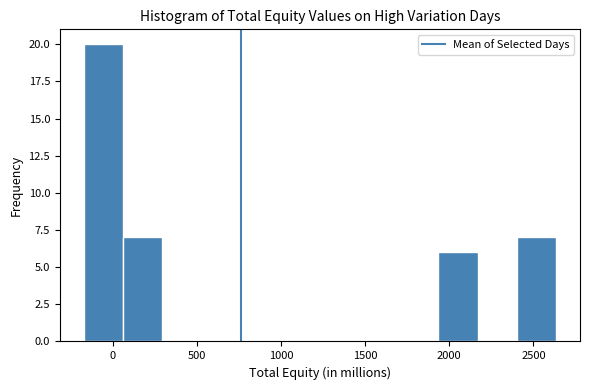

How tall is the bar that spans 2400 to 2650 on the x-axis? Neither the bar edges nor the heights are printed on the chart, so give them approximately, as read against the axes.

7